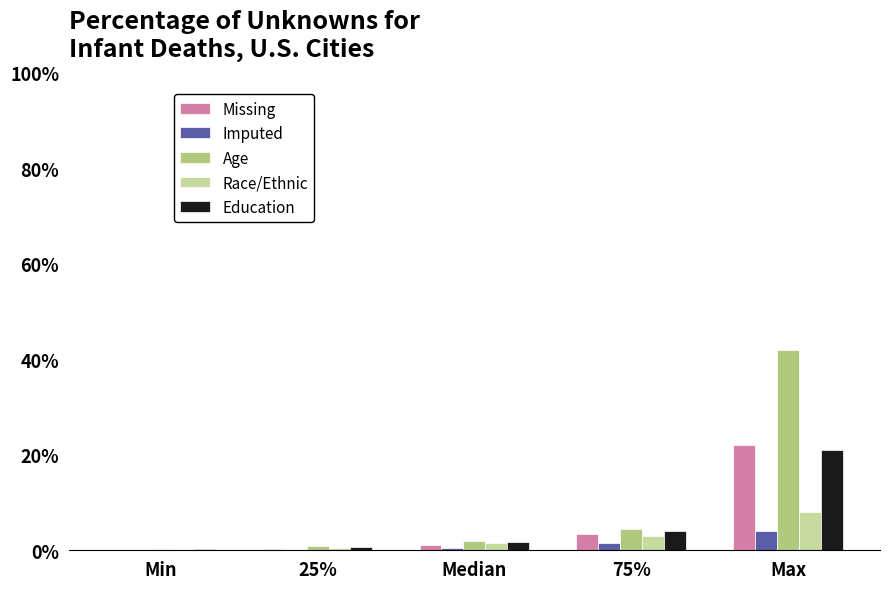

What is the greatest value displayed?

42.0